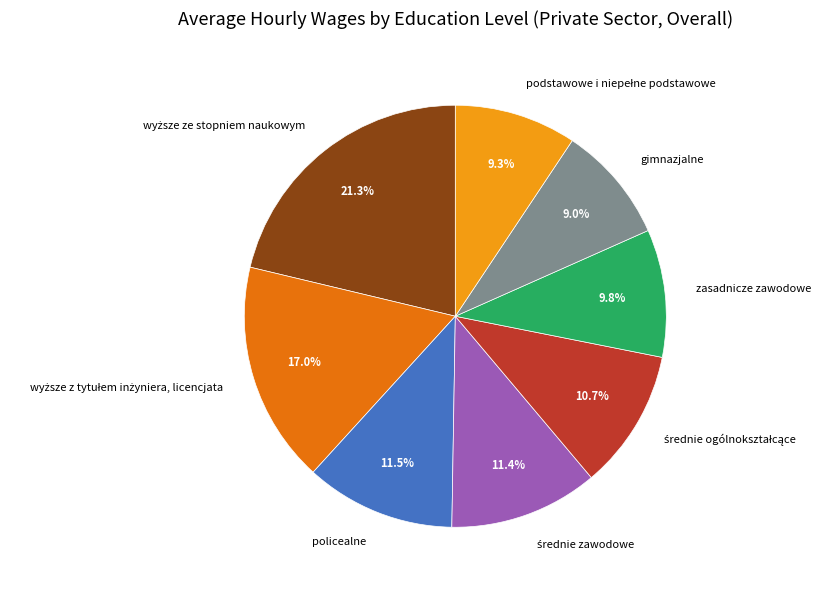

Is there a majority slice in this chart?

No